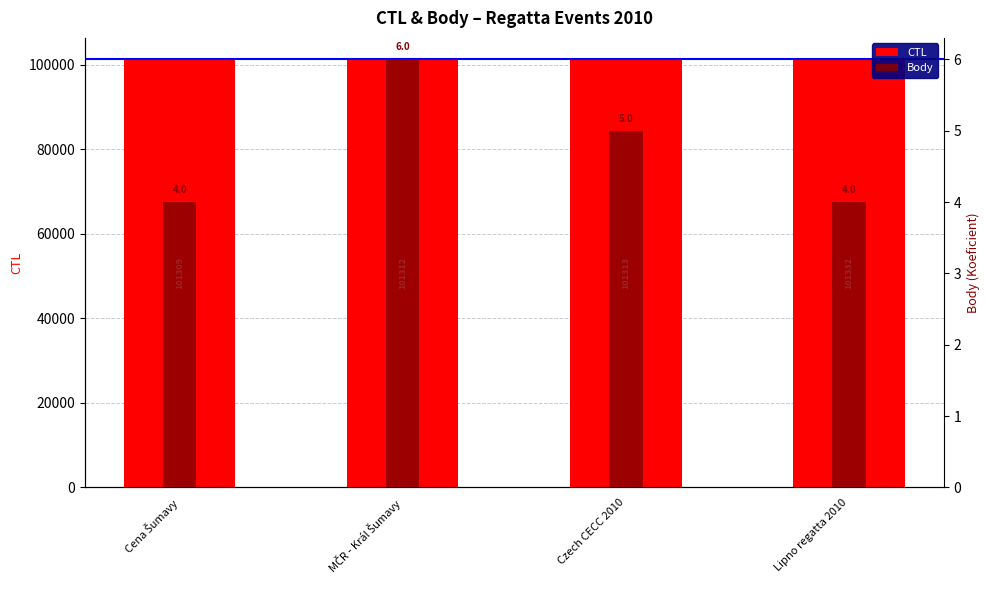

How many categories are shown in the chart?

4